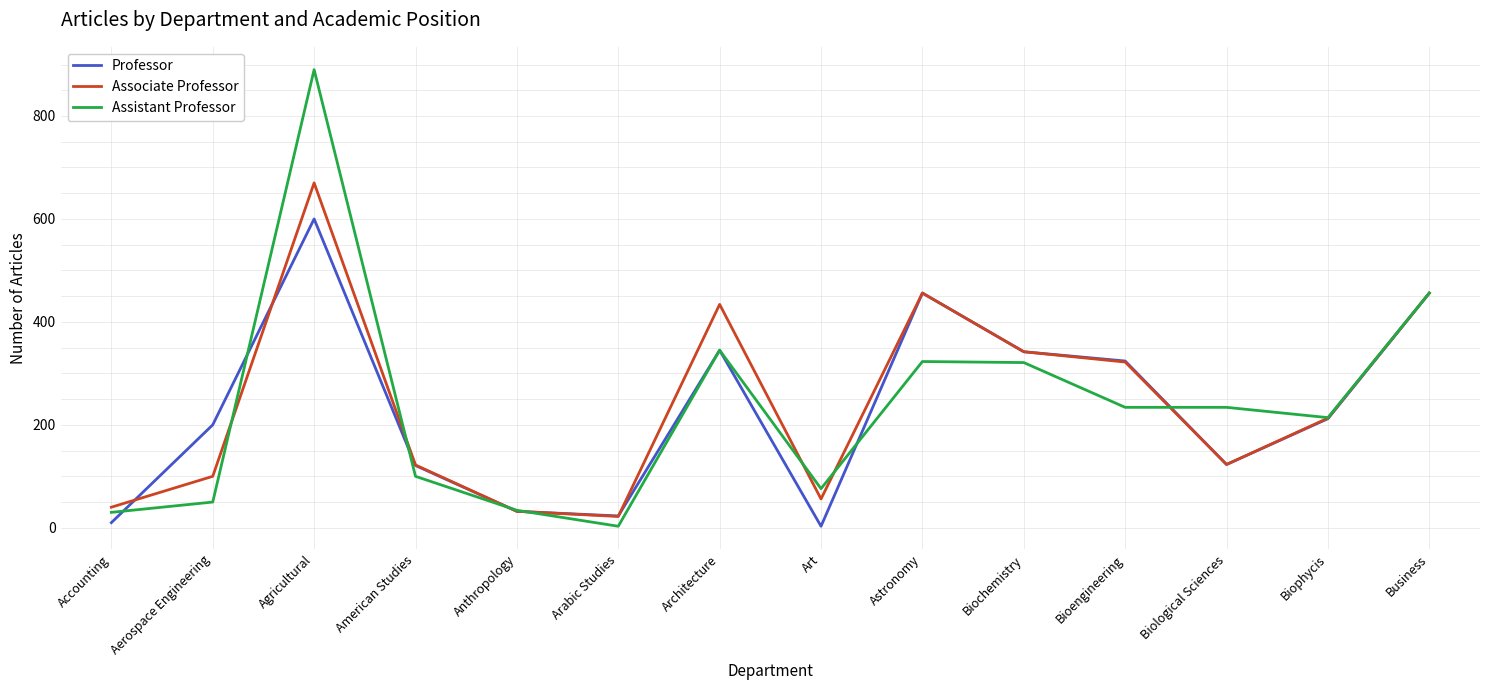

What is the difference between the highest and lowest values at Aerospace Engineering?

150